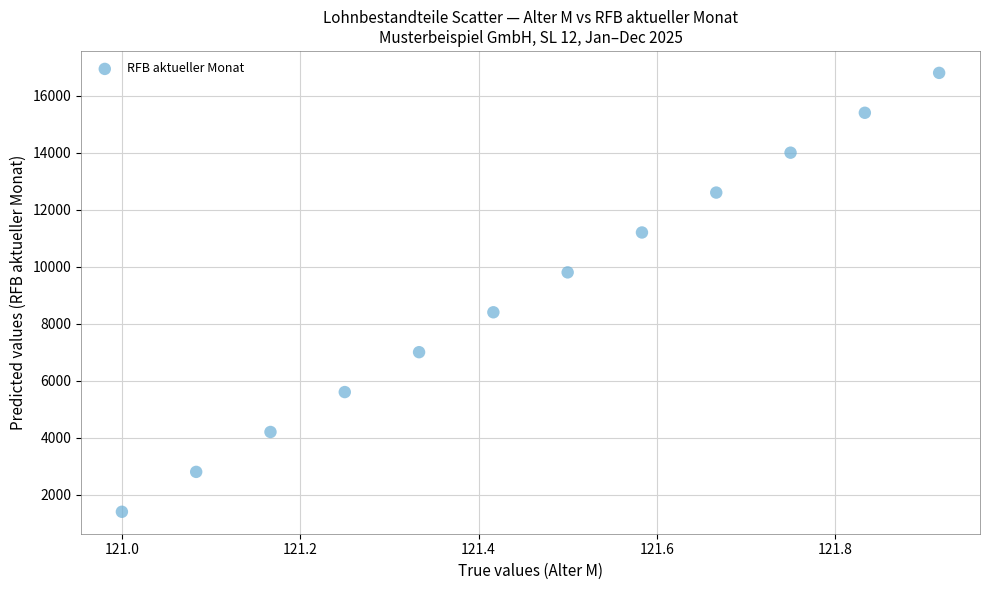

What is the average Y value?

9100